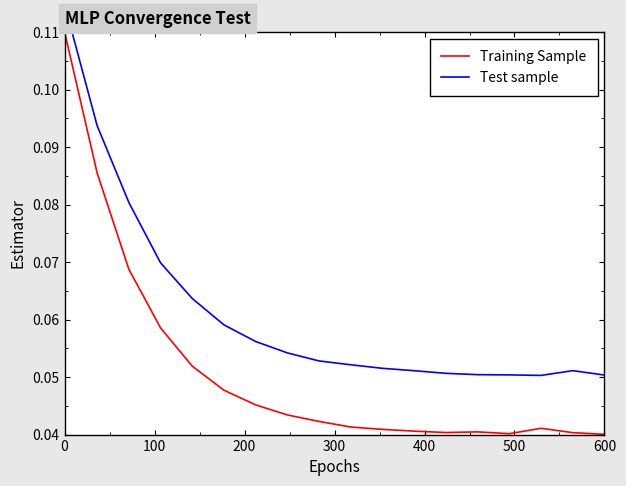

Reading left to right, transcribe all the data shown in this chart.

Training Sample: 0.1	0.1	0.1	0.1	0.1	0.0	0.0	0.0	0.0	0.0	0.0	0.0	0.0	0.0	0.0	0.0	0.0	0.0
Test sample: 0.1	0.1	0.1	0.1	0.1	0.1	0.1	0.1	0.1	0.1	0.1	0.1	0.1	0.1	0.1	0.1	0.1	0.1